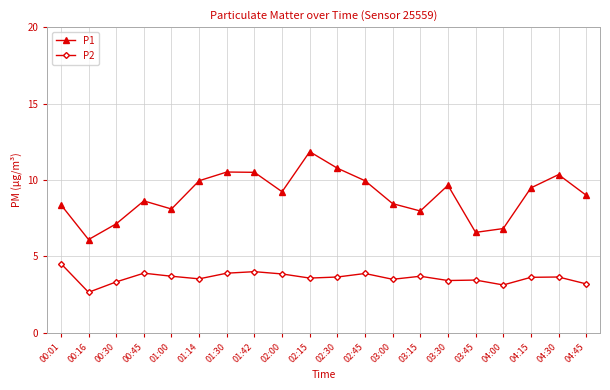

What is the sum of the P2 values at 01:30 and 00:45?

7.8